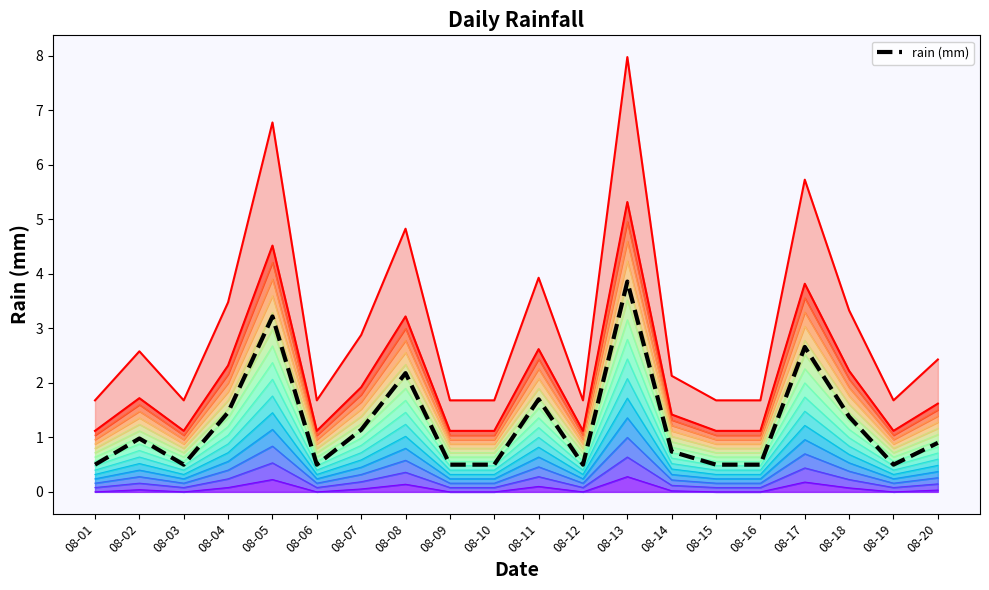

Rank the categories by value from lowest to highest.

08-01, 08-03, 08-06, 08-09, 08-10, 08-12, 08-15, 08-16, 08-19, 08-14, 08-20, 08-02, 08-07, 08-18, 08-04, 08-11, 08-08, 08-17, 08-05, 08-13